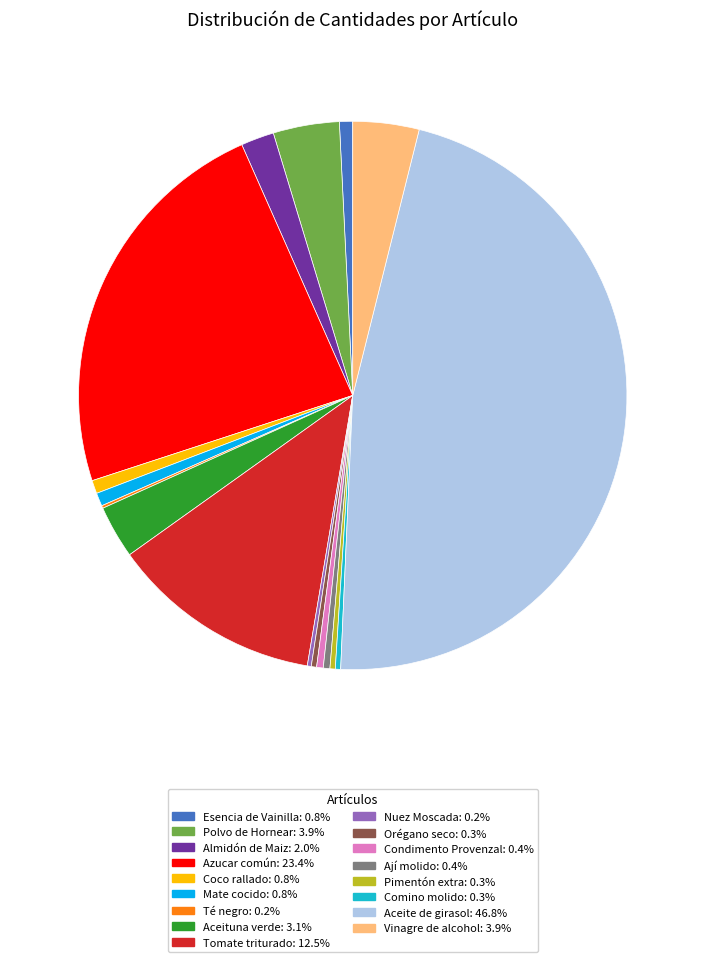

Is there any slice that represents more than half of the pie?

No